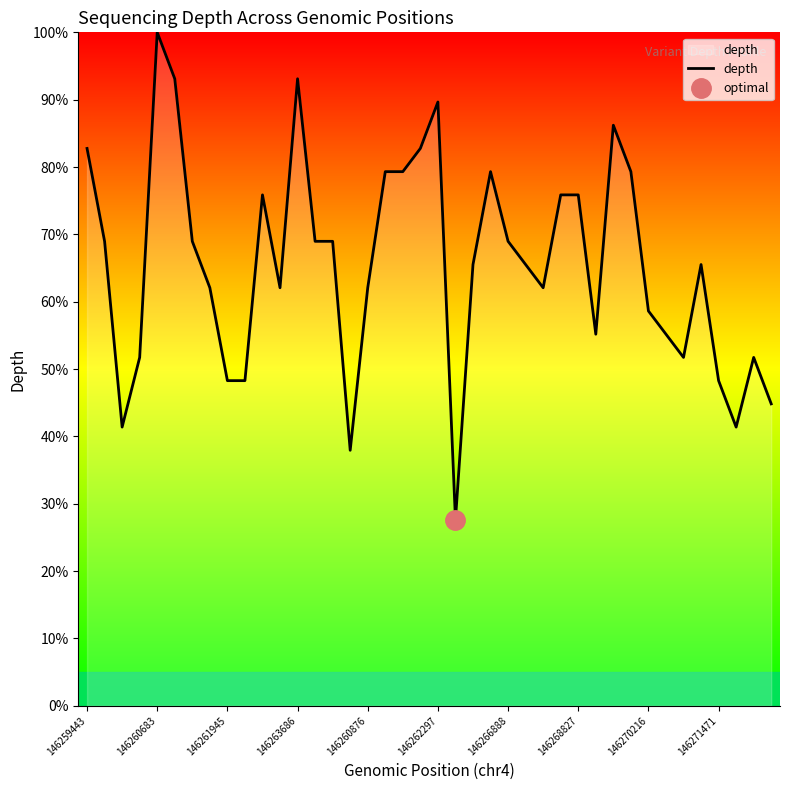

Read the value at 146259443.

82.8